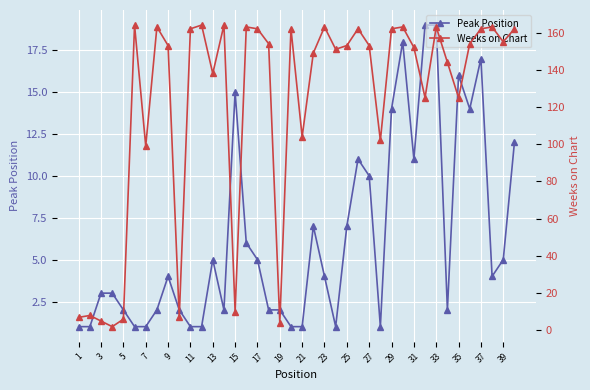

True or false: Peak Position has more than 0 interior local peaks.

True